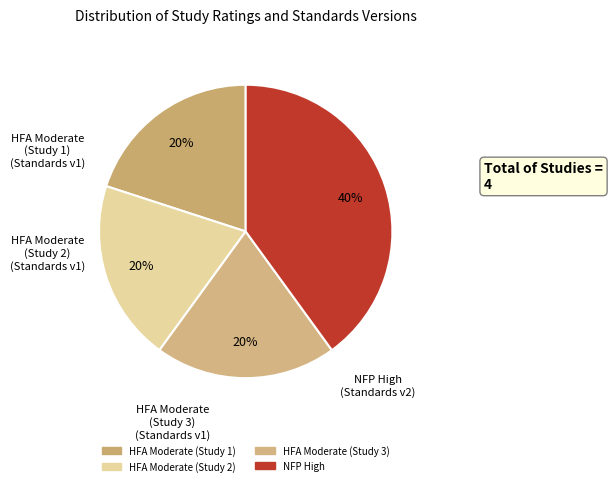

Count the number of slices in the pie.

4